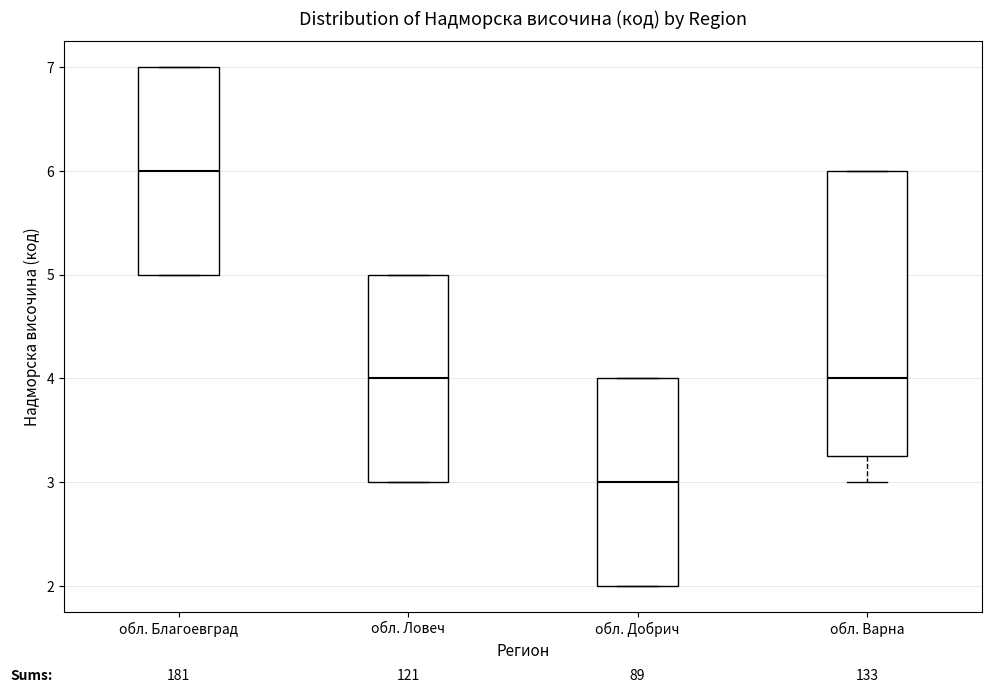

Where is the lower edge of the box for обл. Благоевград on the y-axis? The values are not printed on the chart, so give them approximately, as read against the axis.

5.0